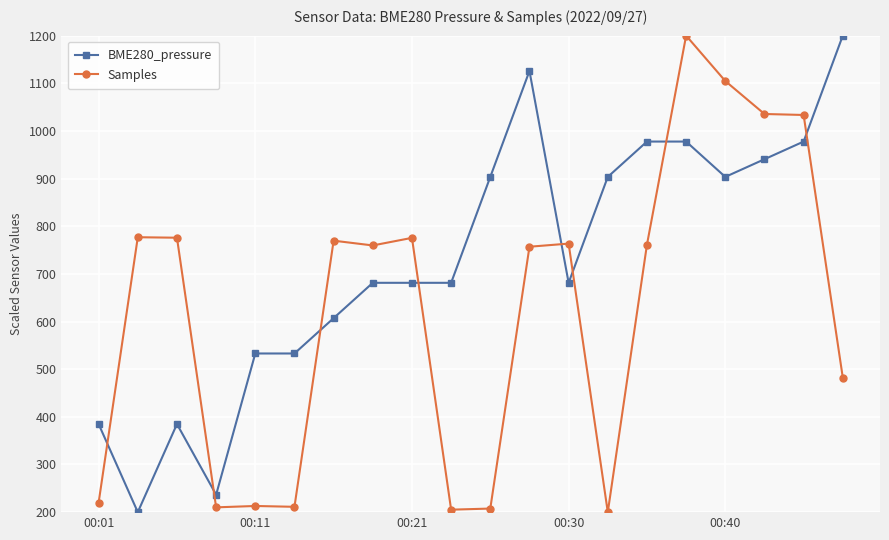

Rank the series by their average value, from lowest to highest.

Samples, BME280_pressure